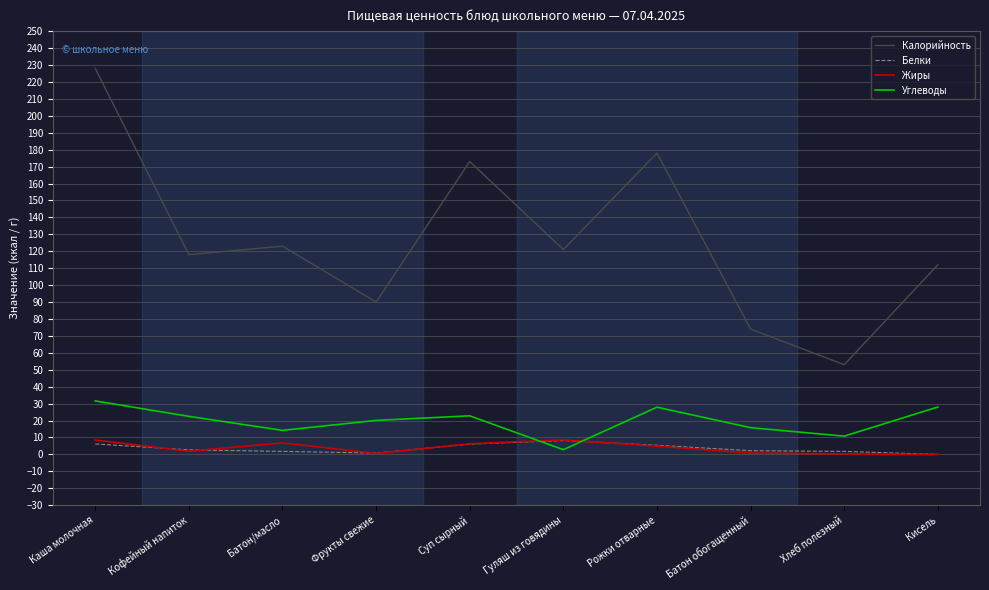

What is the difference between the highest and lowest values at Суп сырный?

166.9